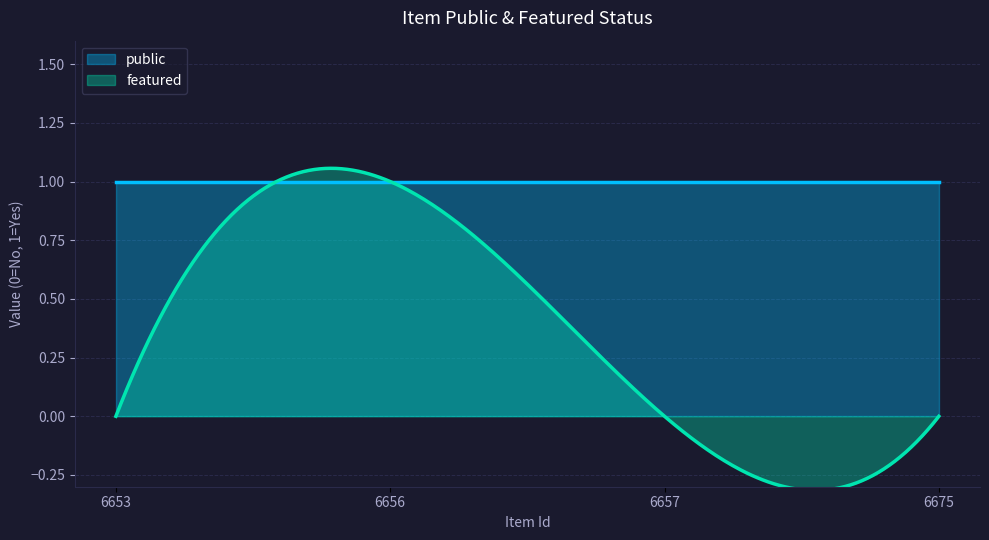

True or false: featured and public cross at least once.

True